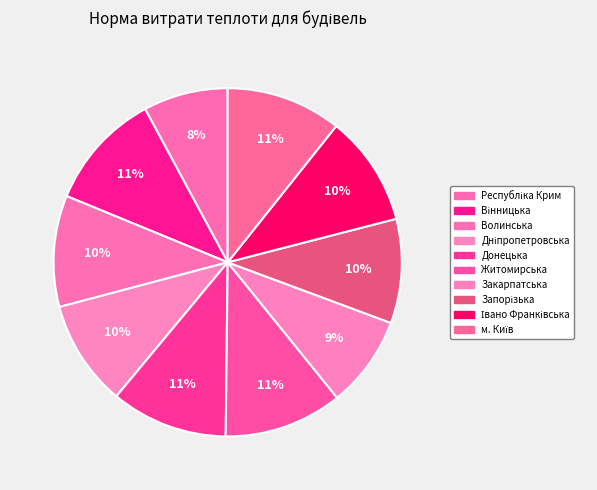

The Запорізька slice represents 4% of the pie. True or false?

False